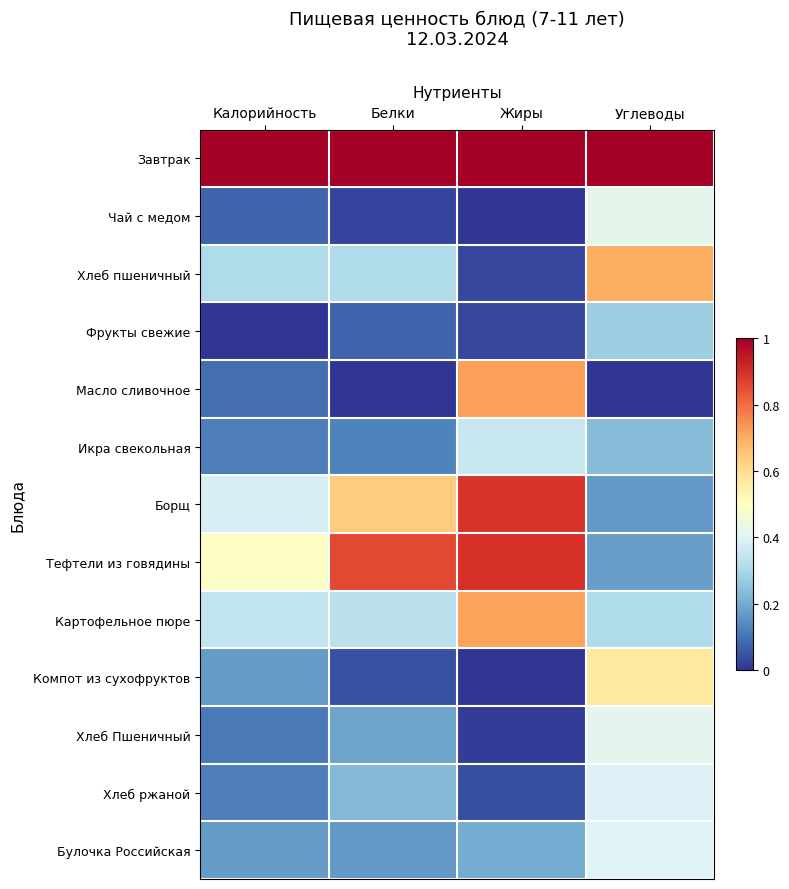

At Белки, list the series in order from largest to smallest.

Завтрак, Тефтели из говядины, Борщ, Картофельное пюре, Хлеб пшеничный, Хлеб ржаной, Хлеб Пшеничный, Булочка Российская, Икра свекольная, Фрукты свежие, Компот из сухофруктов, Чай с медом, Масло сливочное